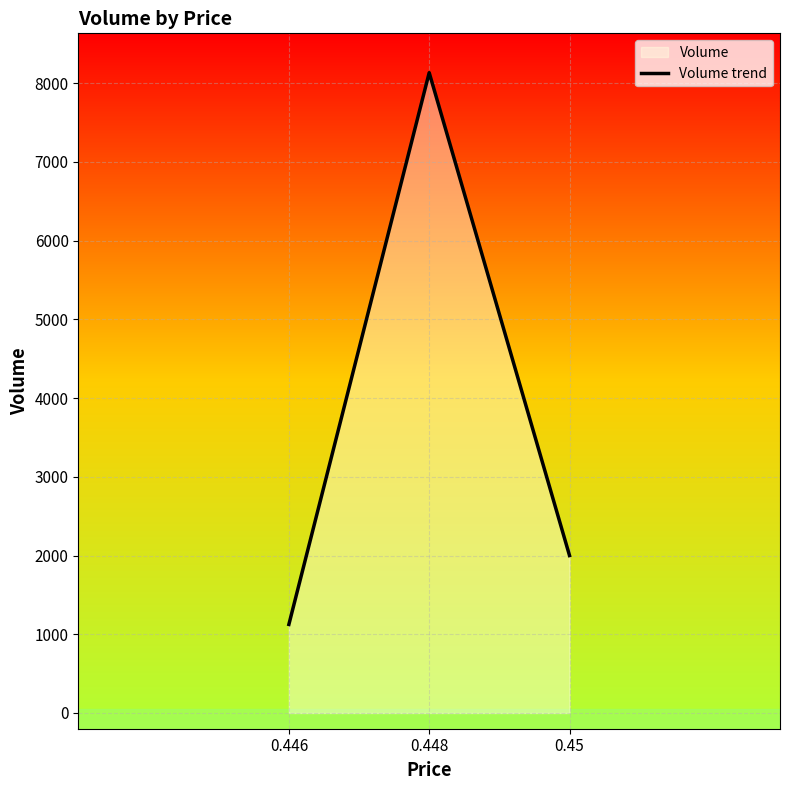

How many values are below 2000?

1